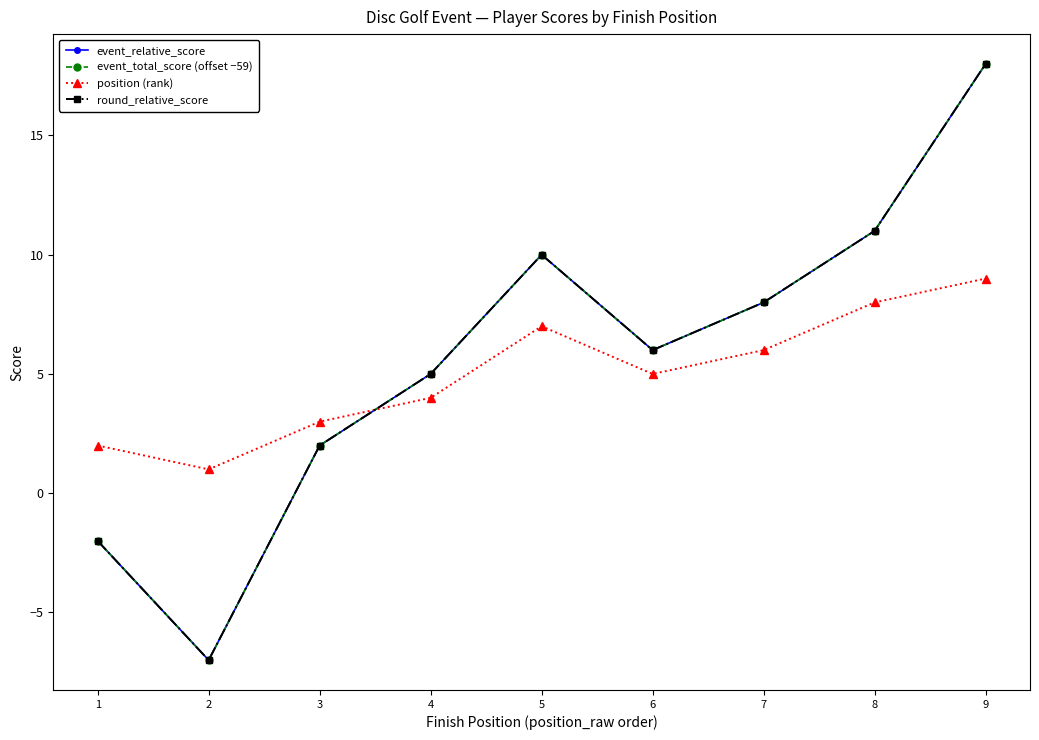

Which series changed the most between 6 and 7?

event_relative_score